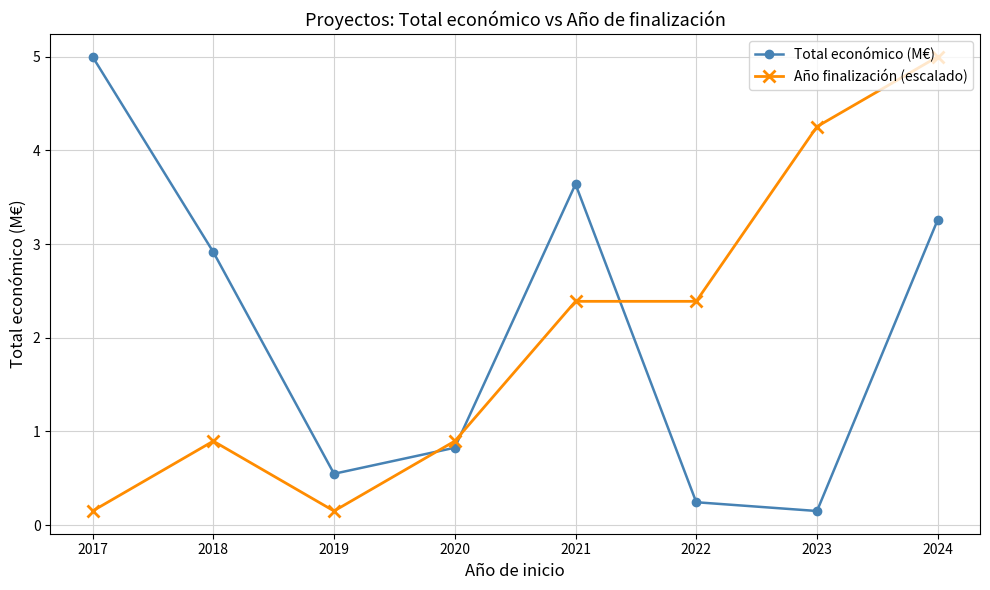

How many distinct data groups are displayed?

2